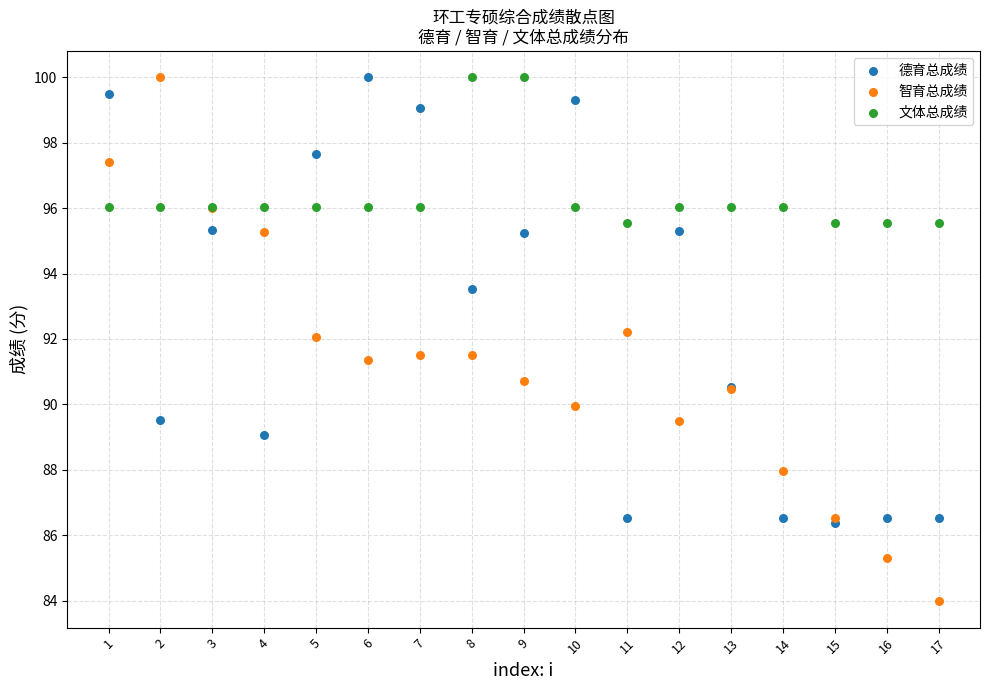

In the 德育总成绩 series, what Y value is closest to 93?

93.5